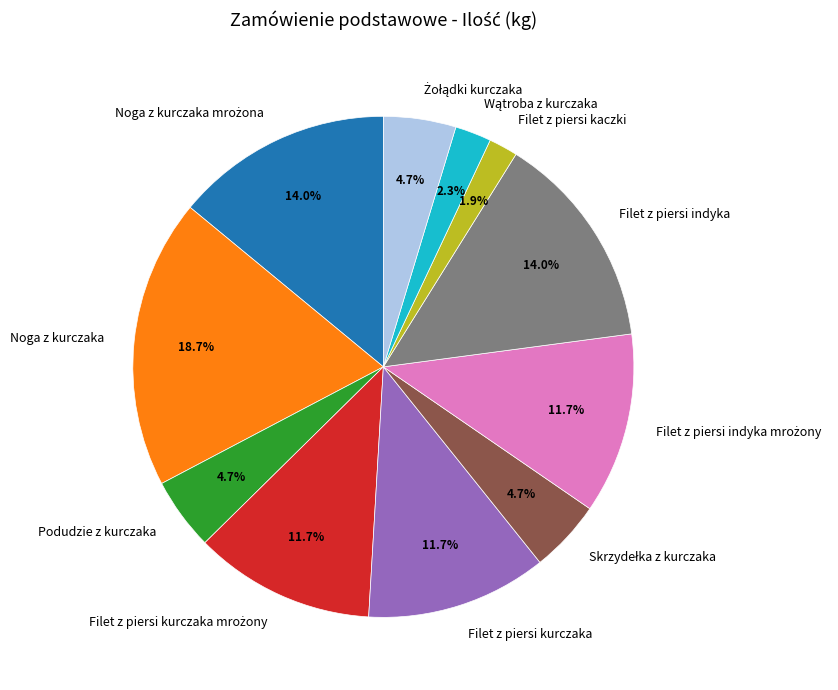

To the nearest percent, what portion does Filet z piersi kurczaka represent?

12%